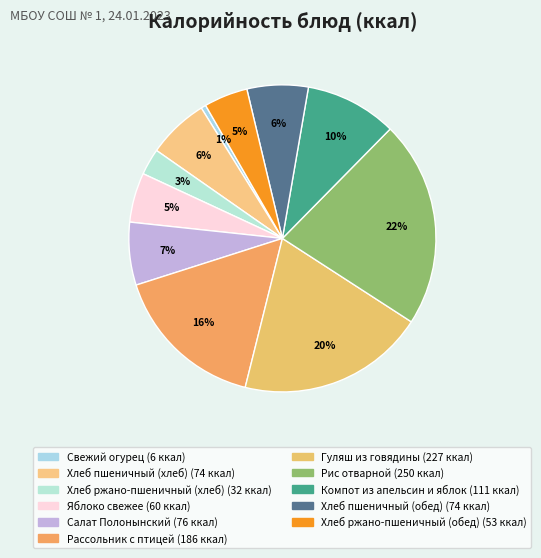

True or false: Хлеб пшеничный (хлеб) accounts for 6% of the total.

True